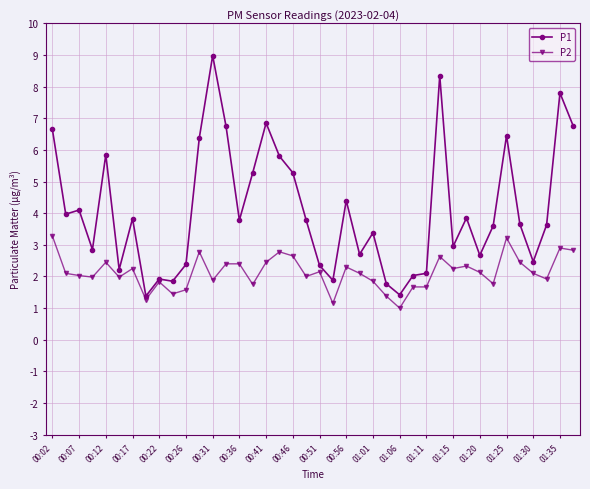

What is the minimum value shown in the chart?

1.0